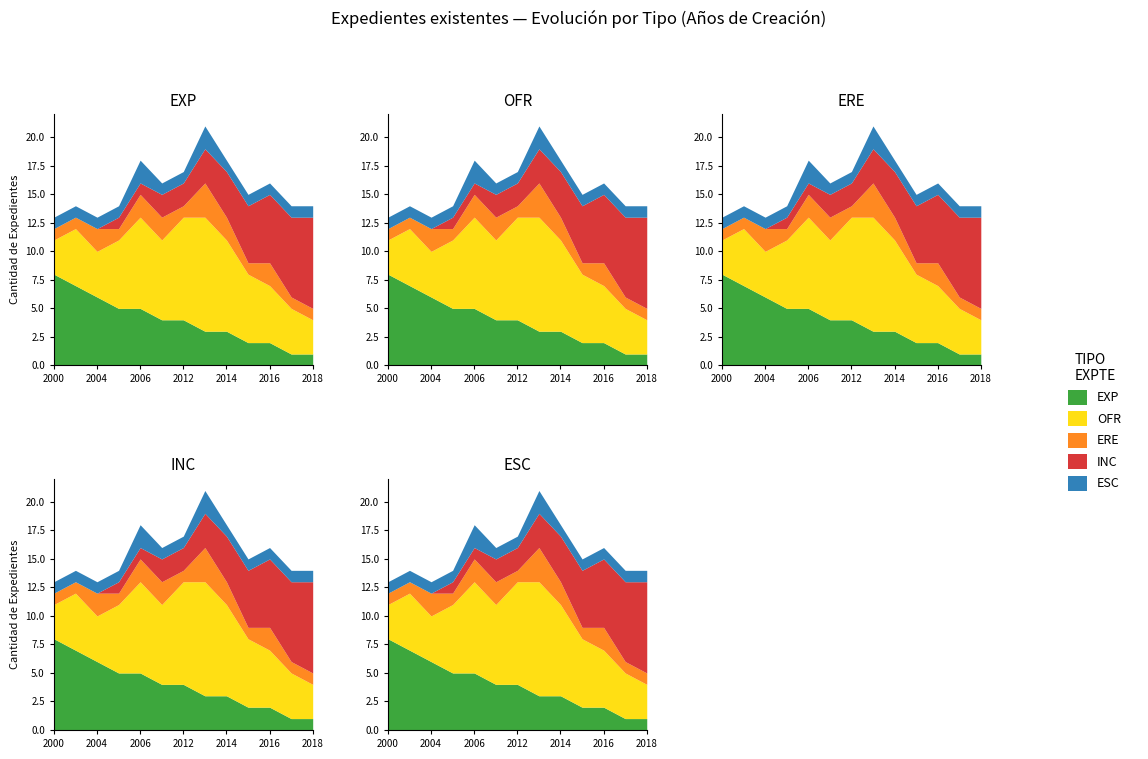

Reading left to right, what are all the values shown in this chart?

EXP: 8	7	6	5	5	4	4	3	3	2	2	1	1
OFR: 3	5	4	6	8	7	9	10	8	6	5	4	3
ERE: 1	1	2	1	2	2	1	3	2	1	2	1	1
INC: 0	0	0	1	1	2	2	3	4	5	6	7	8
ESC: 1	1	1	1	2	1	1	2	1	1	1	1	1